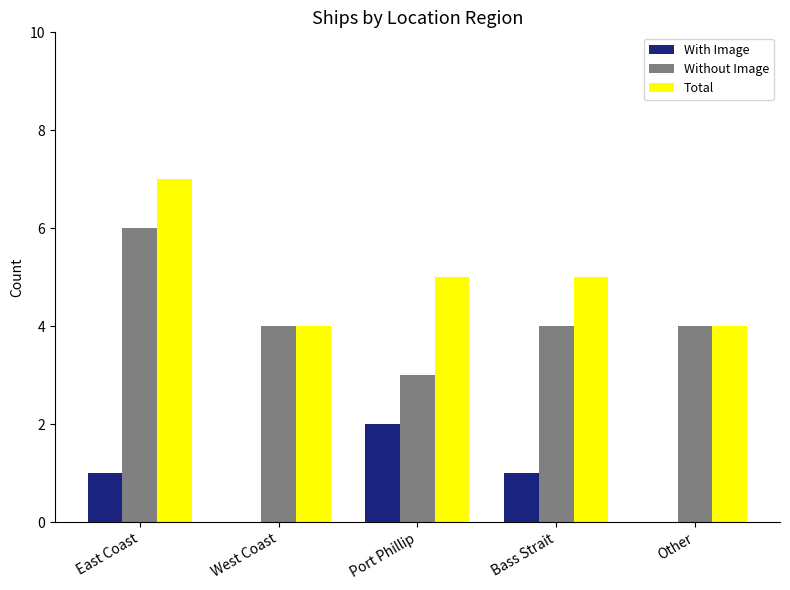

How many distinct data groups are displayed?

3